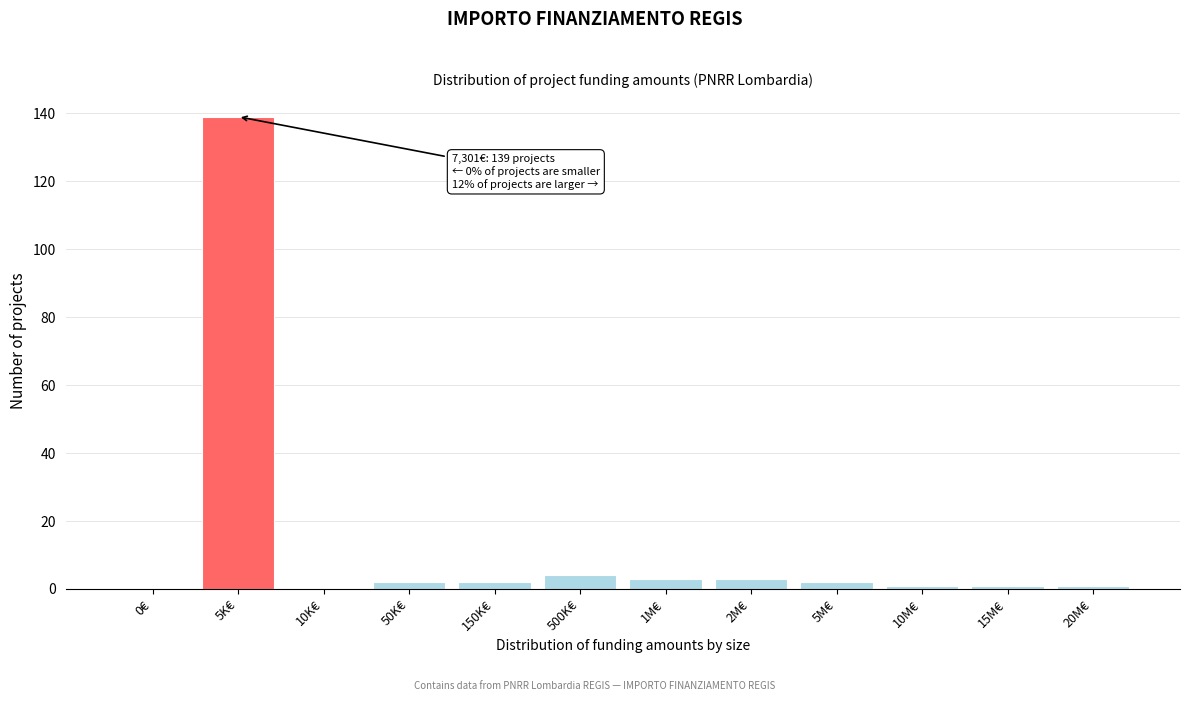

Reading left to right, extract all data points from this chart.

0€=0	5K€=139	10K€=0	50K€=2	150K€=2	500K€=4	1M€=3	2M€=3	5M€=2	10M€=1	15M€=1	20M€=1